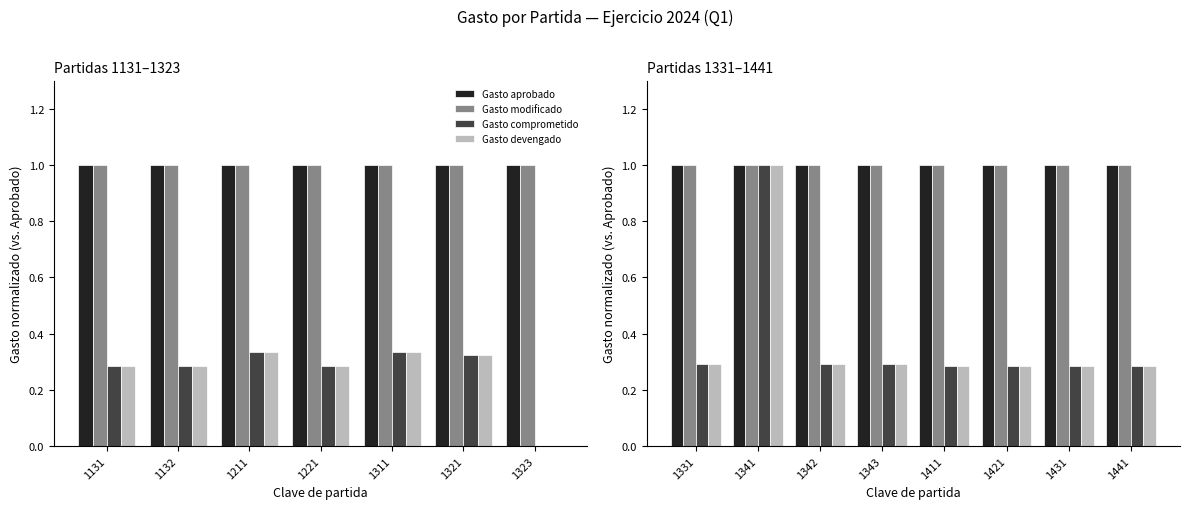

What is the minimum value shown in the chart?

0.3